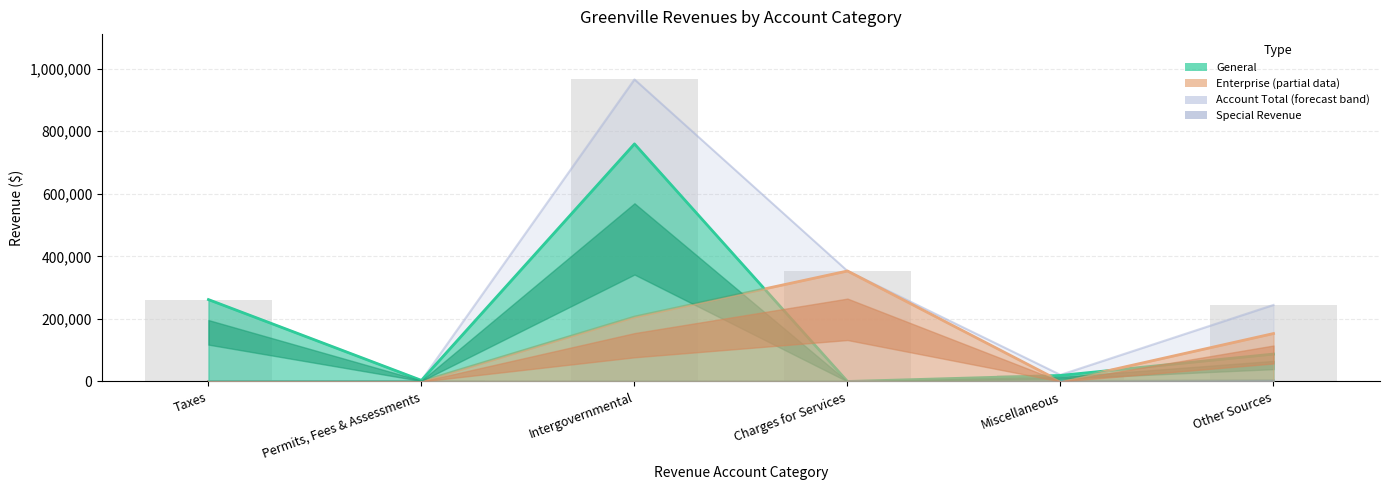

What is the sum of all General values?

1131859